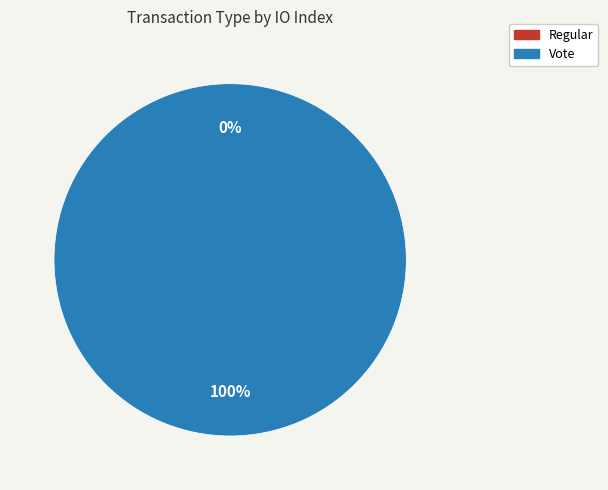

Which slice is the largest?

Vote